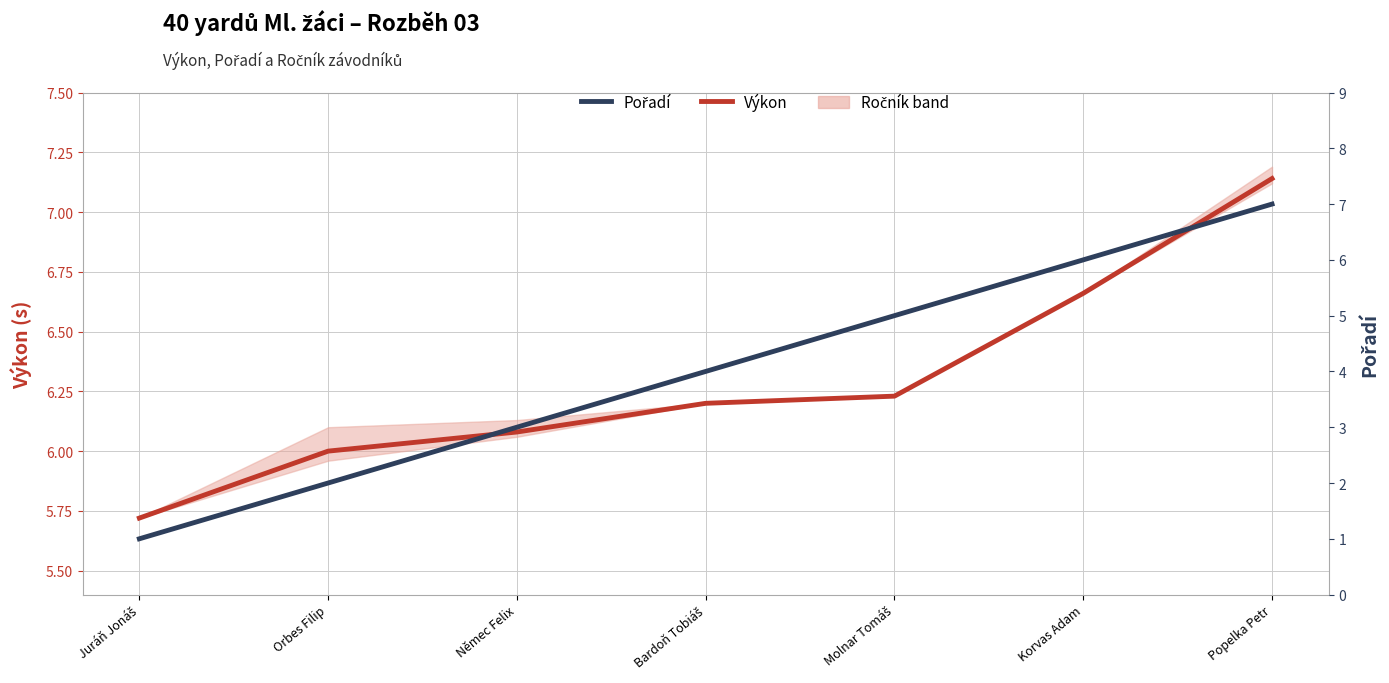

Reading left to right, what are all the values shown in this chart?

Výkon: Juráň Jonáš=5.7	Orbes Filip=6.0	Němec Felix=6.1	Bardoň Tobiáš=6.2	Molnar Tomáš=6.2	Korvas Adam=6.7	Popelka Petr=7.1
Pořadí: Juráň Jonáš=1.0	Orbes Filip=2.0	Němec Felix=3.0	Bardoň Tobiáš=4.0	Molnar Tomáš=5.0	Korvas Adam=6.0	Popelka Petr=7.0